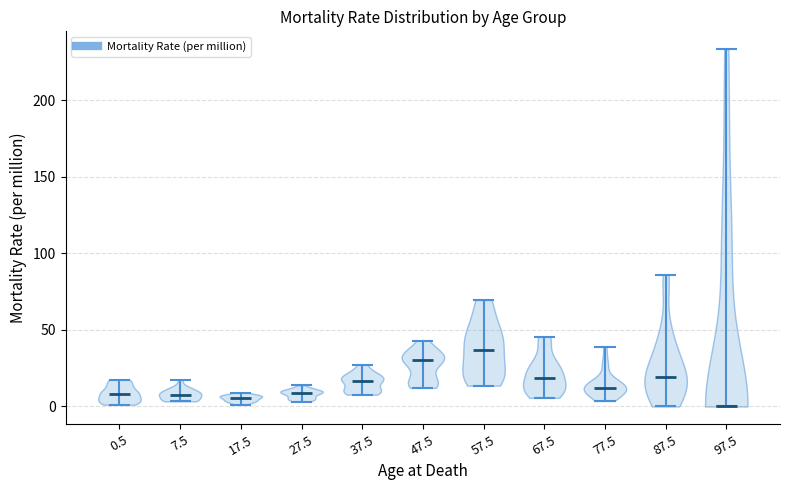

Reading left to right, read every violin against the y-axis: where its median line is, and the lowest and highest points it reaches. The values are not printed on the chart, so give them approximately, as read against the axis.

0.5: median line 10, lowest point 0, highest point 15
7.5: median line 5, lowest point 5, highest point 20
17.5: median line 5, lowest point 0, highest point 10
27.5: median line 10, lowest point 5, highest point 15
37.5: median line 15, lowest point 10, highest point 25
47.5: median line 30, lowest point 10, highest point 45
57.5: median line 35, lowest point 15, highest point 70
67.5: median line 20, lowest point 5, highest point 45
77.5: median line 10, lowest point 5, highest point 40
87.5: median line 20, lowest point 0, highest point 85
97.5: median line 0, lowest point 0, highest point 235